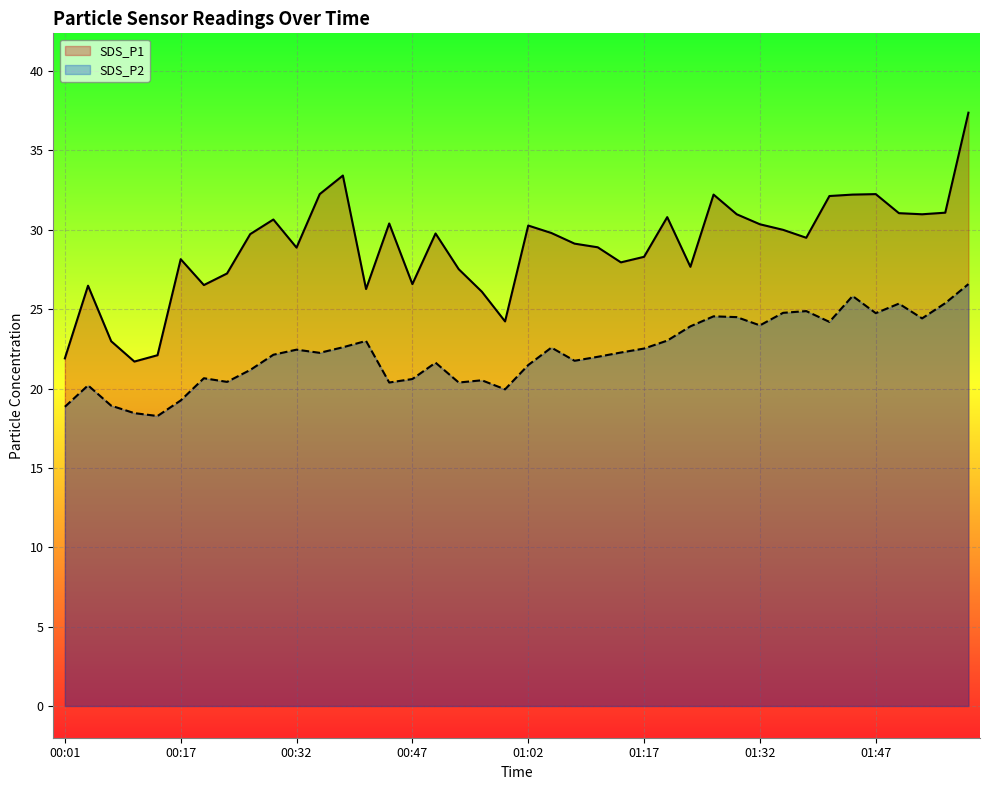

List the series in order of their overall mean, lowest first.

SDS_P2, SDS_P1